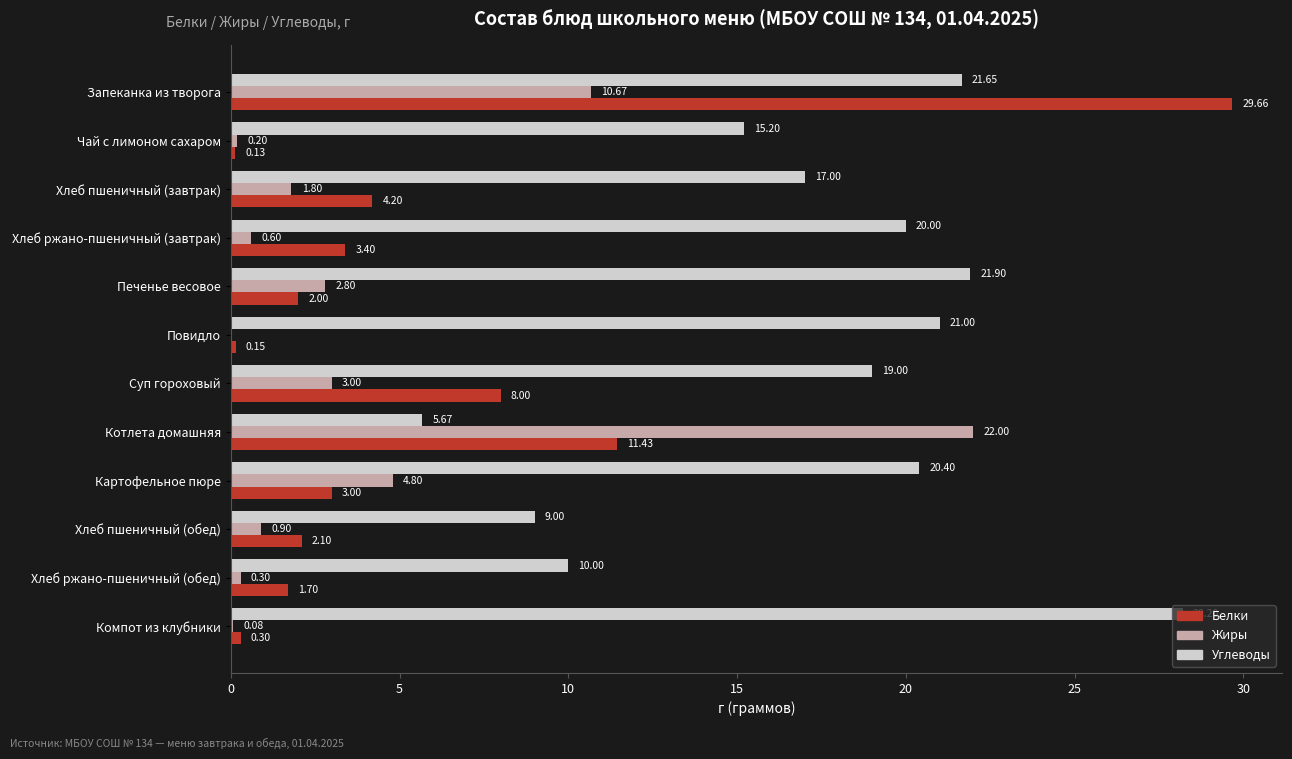

At which label is Белки closest to 14?

Котлета домашняя